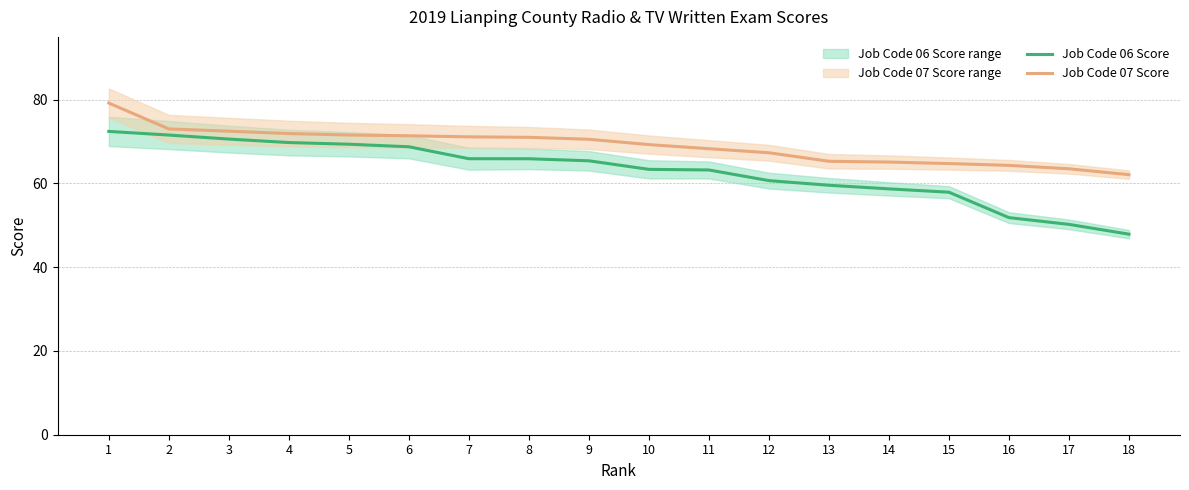

Which category has the highest value across all series?

1